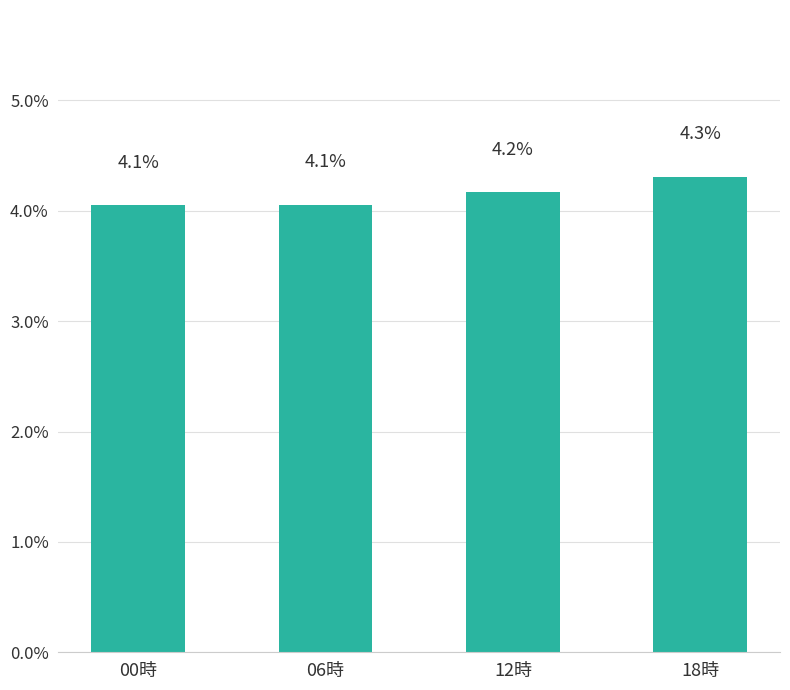

Reading left to right, what are all the values shown in this chart?

00時=4.1	06時=4.1	12時=4.2	18時=4.3